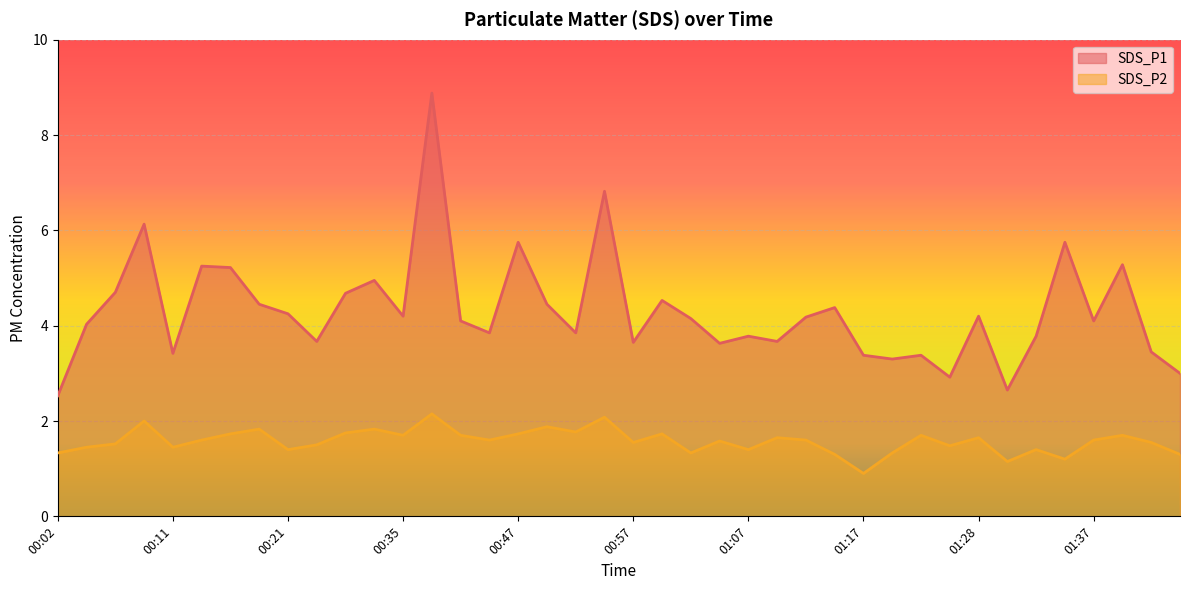

True or false: SDS_P1 and SDS_P2 intersect in this chart.

False